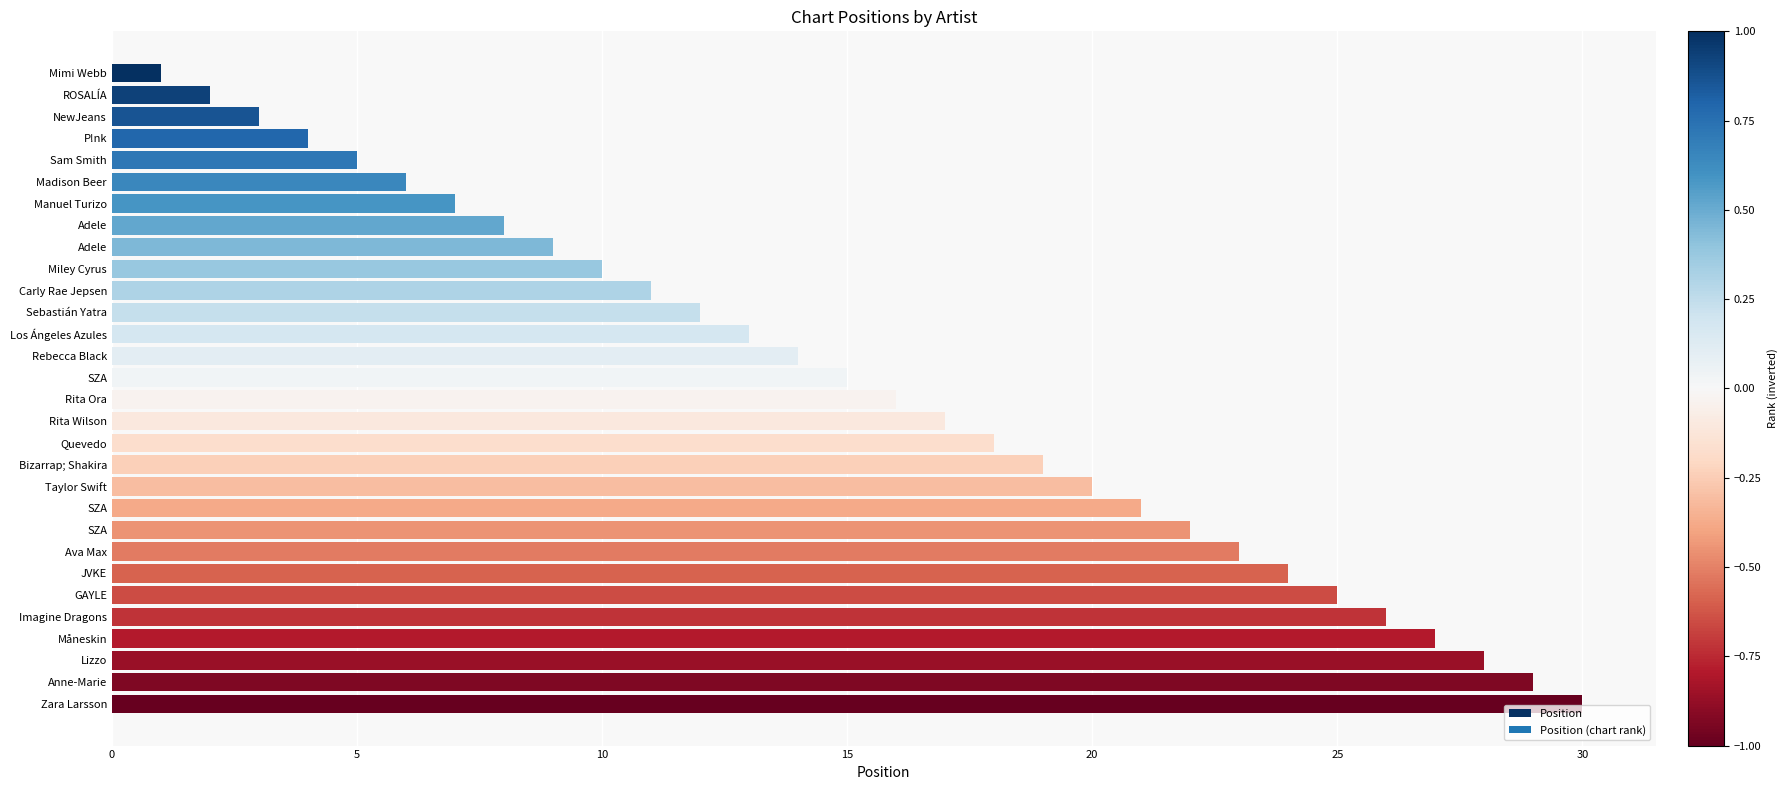

Count the number of data series in this chart.

1